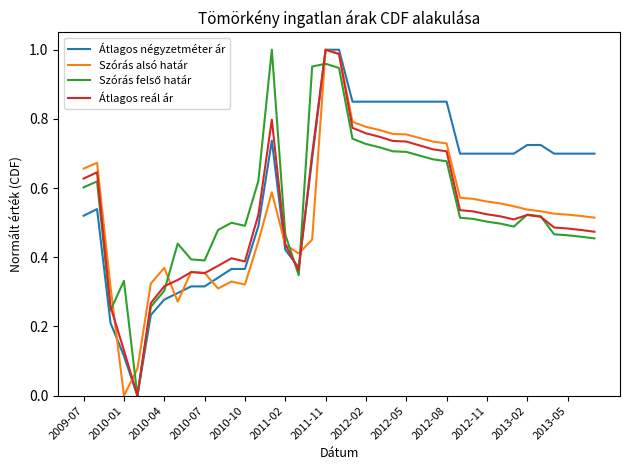

Which series has the largest total across all categories?

Átlagos négyzetméter ár